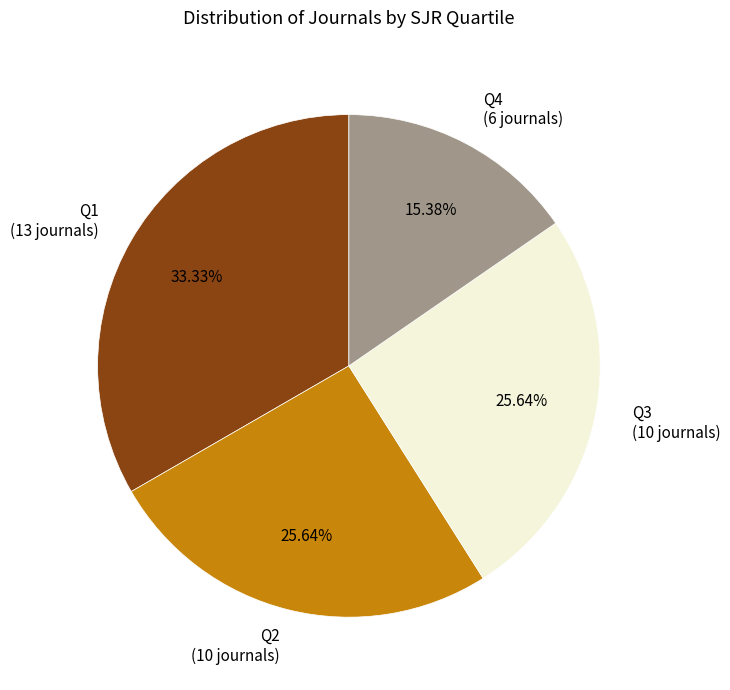

Does any single category account for the majority?

No